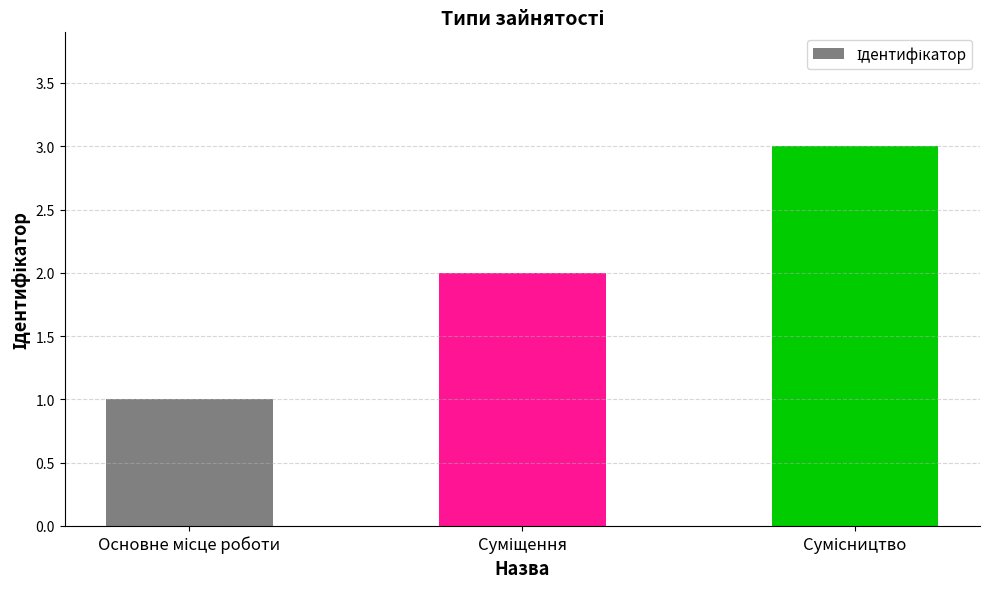

What is the smallest value displayed?

1